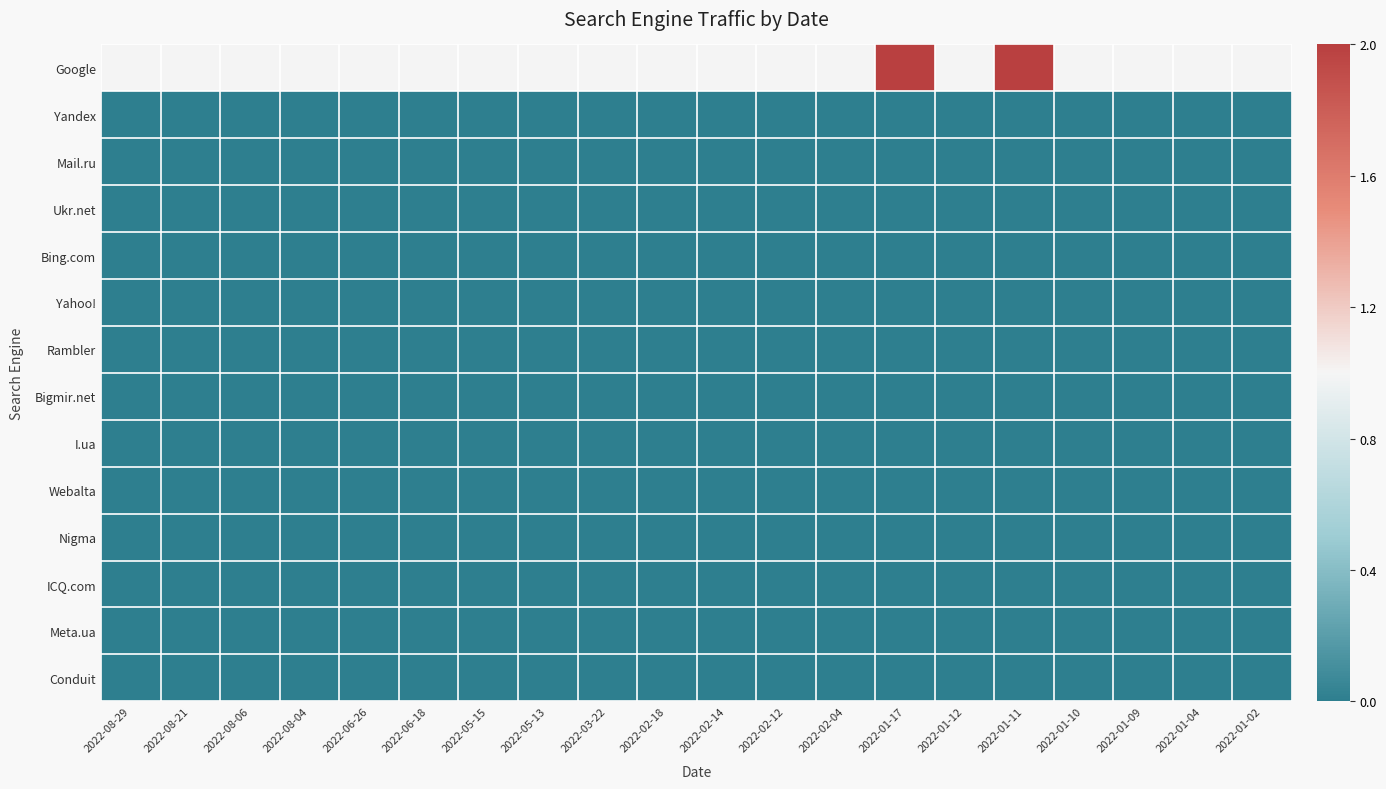

Which series has the widest spread of values?

Google